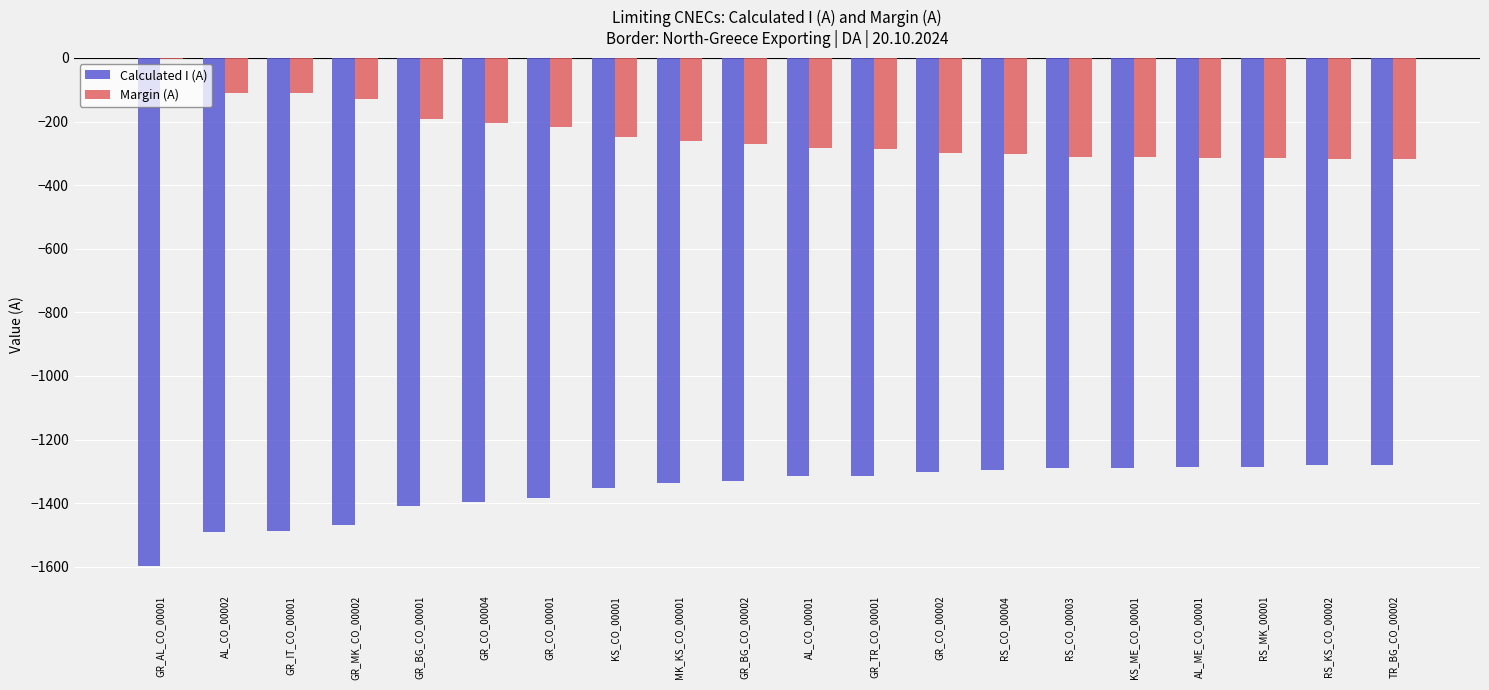

At which label is Calculated I (A) closest to -1438?

GR_BG_CO_00001